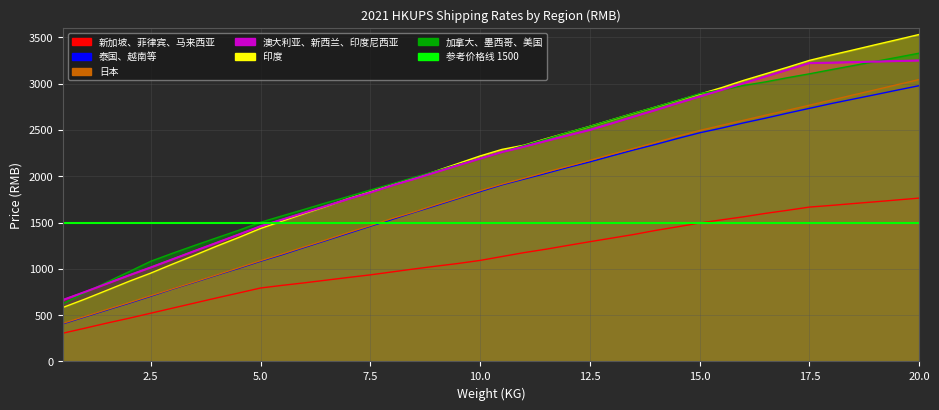

Between 13.5 and 6.5, which is larger?

13.5